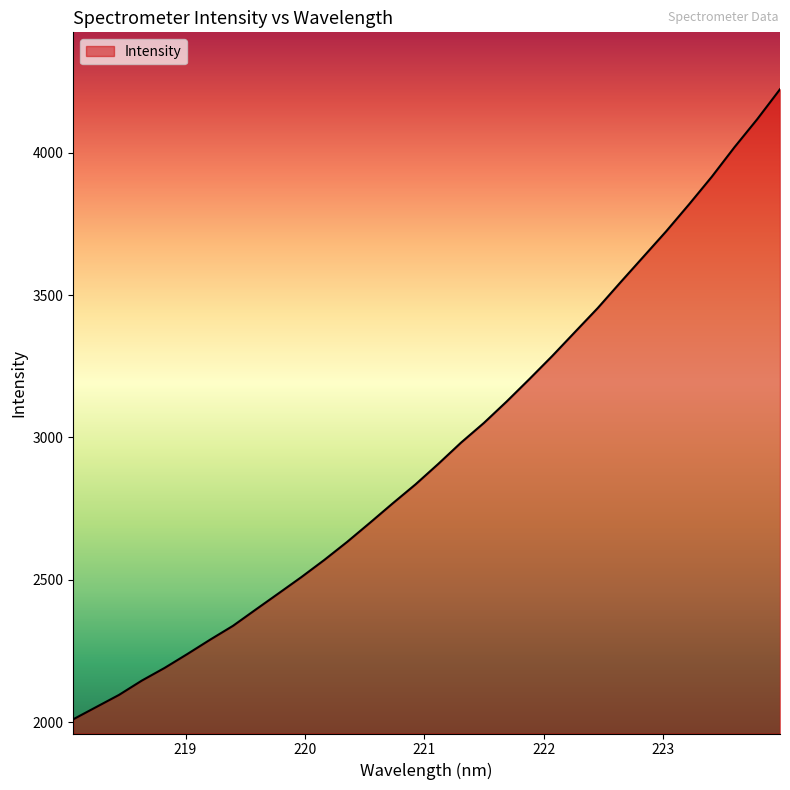

What is the greatest value displayed?

4223.2